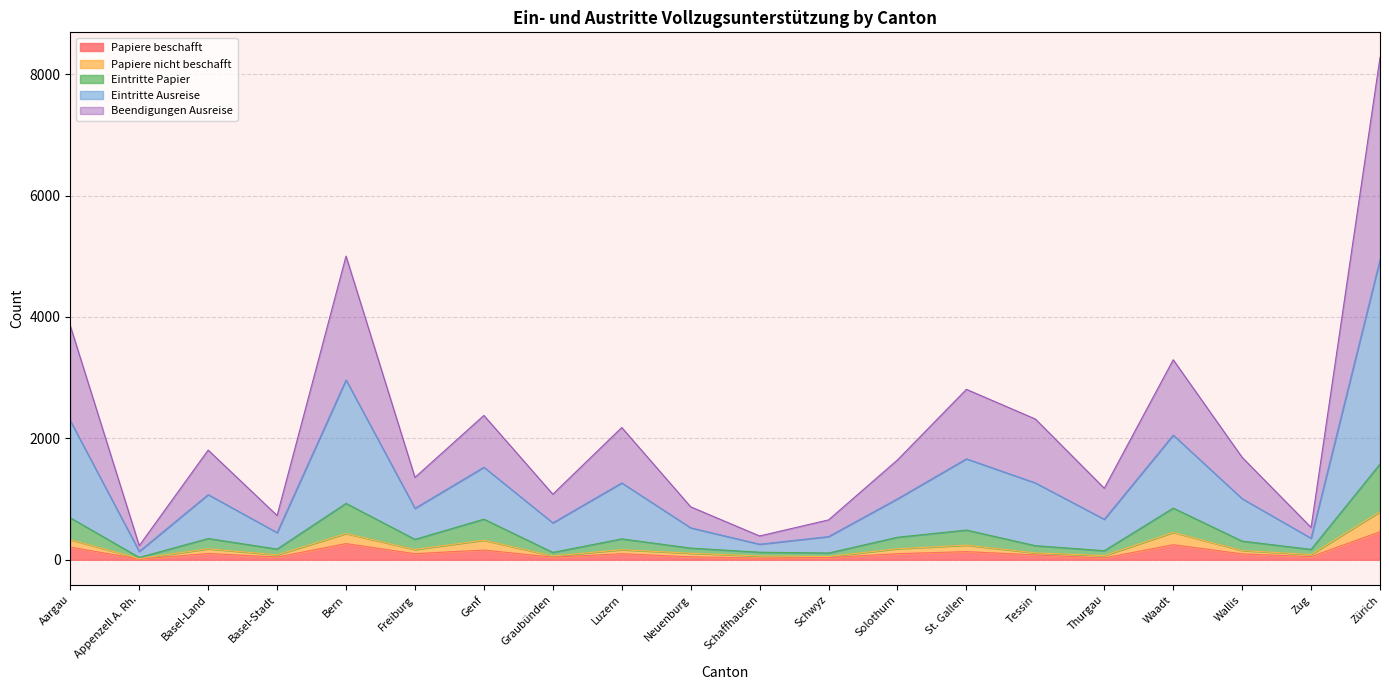

At which category is the sum across all series the highest?

Zürich